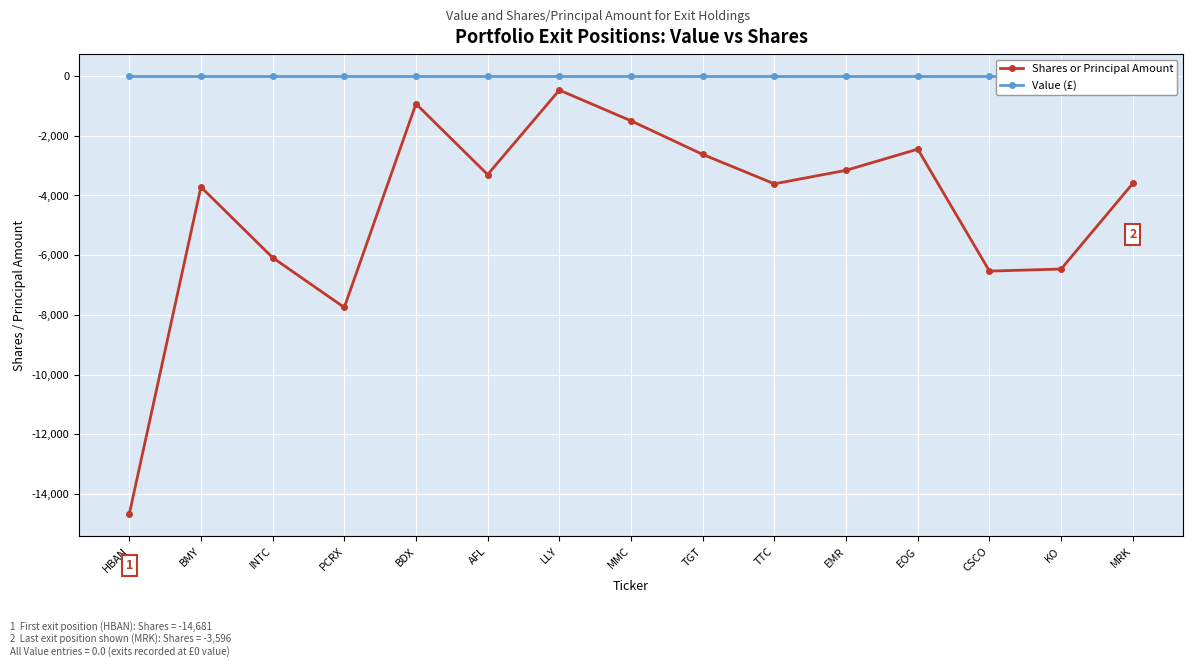

At which label is Shares or Principal Amount closest to -7576?

PCRX